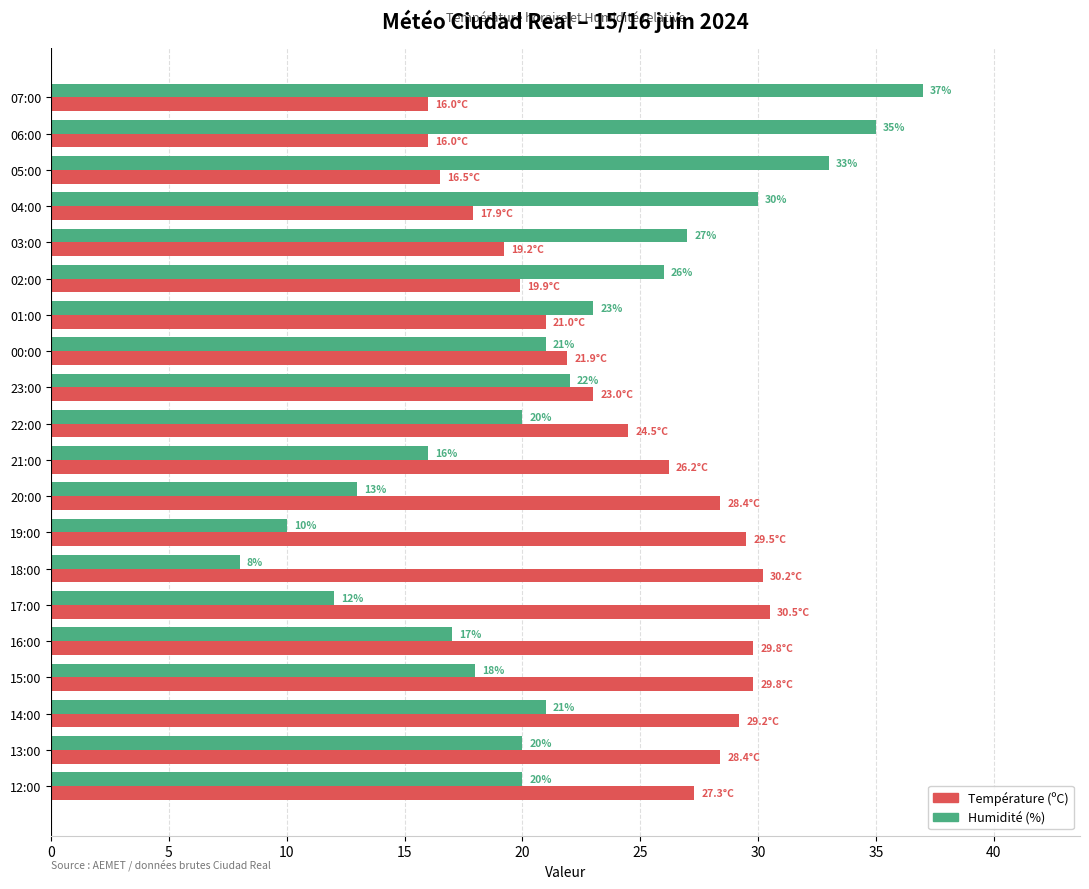

What is the maximum value for Humidité (%)?

37.0